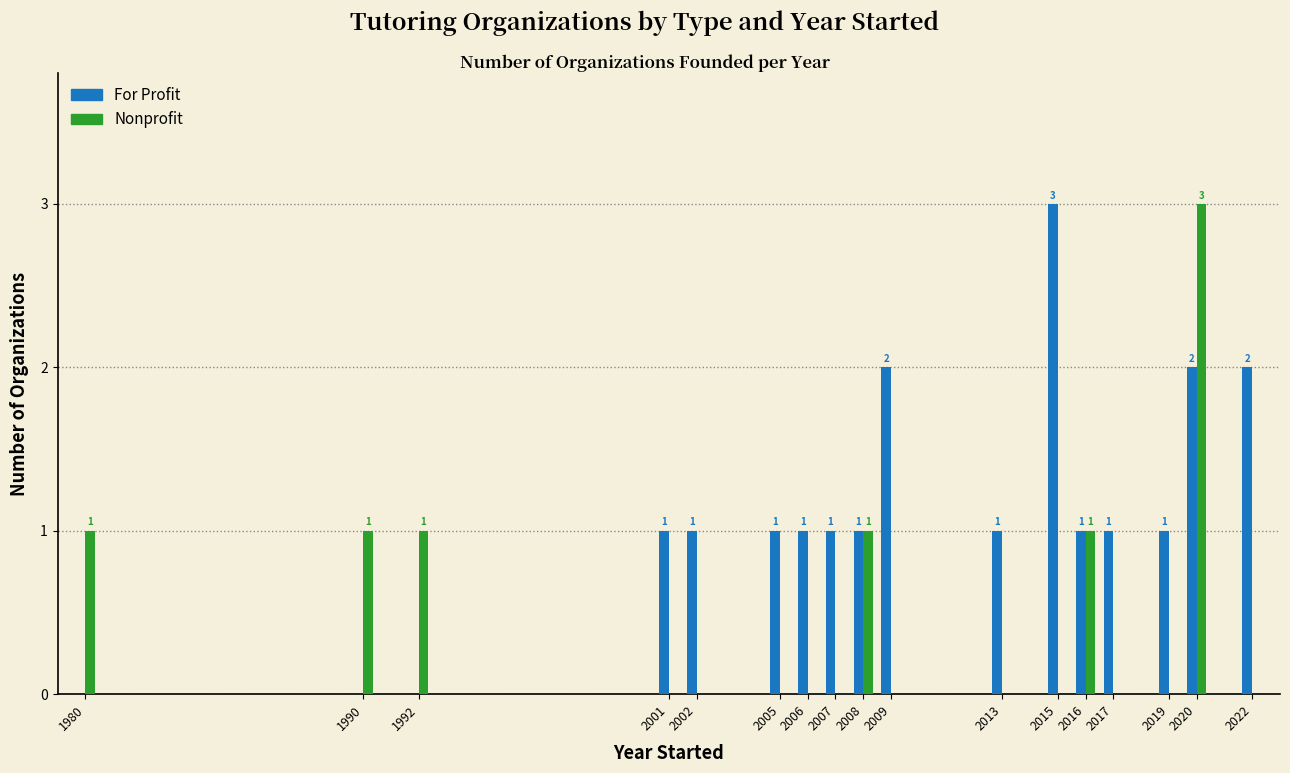

Reading right to left, transcribe all the data shown in this chart.

For Profit: 2	2	1	1	1	3	1	2	1	1	1	1	1	1	0	0	0
Nonprofit: 0	3	0	0	1	0	0	0	1	0	0	0	0	0	1	1	1